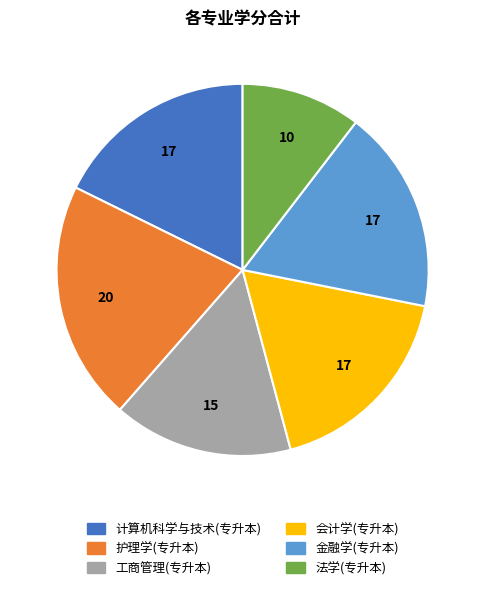

Is there a majority slice in this chart?

No